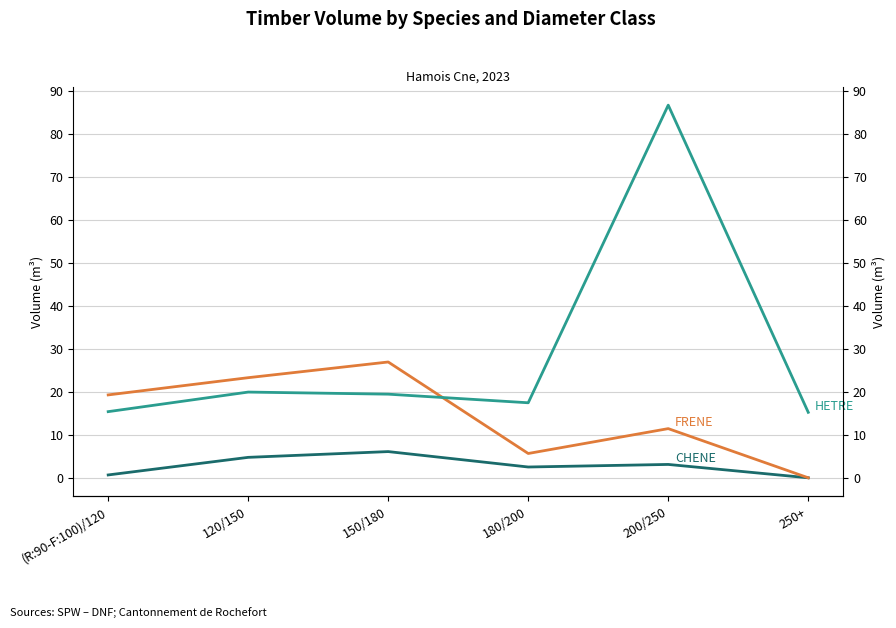

How many values in the CHENE series exceed 3?

3